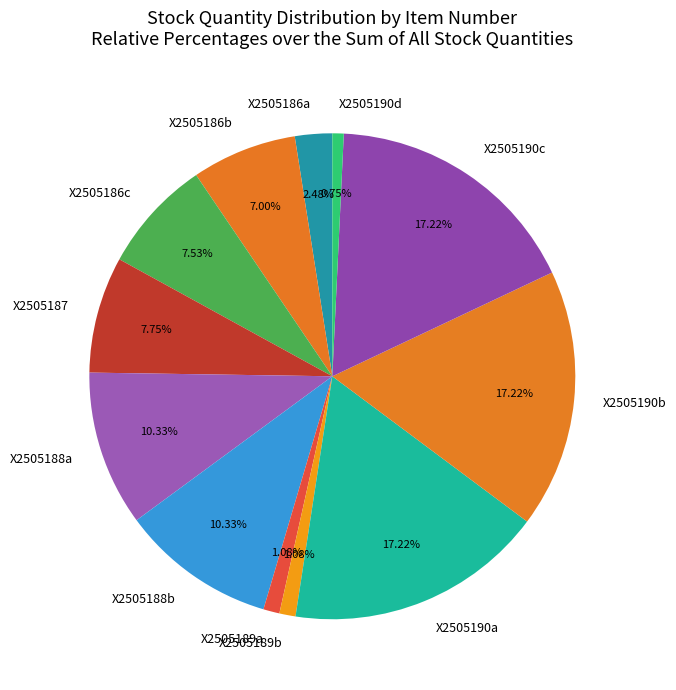

What percentage is the X2505189b slice, to the nearest percent?

1%